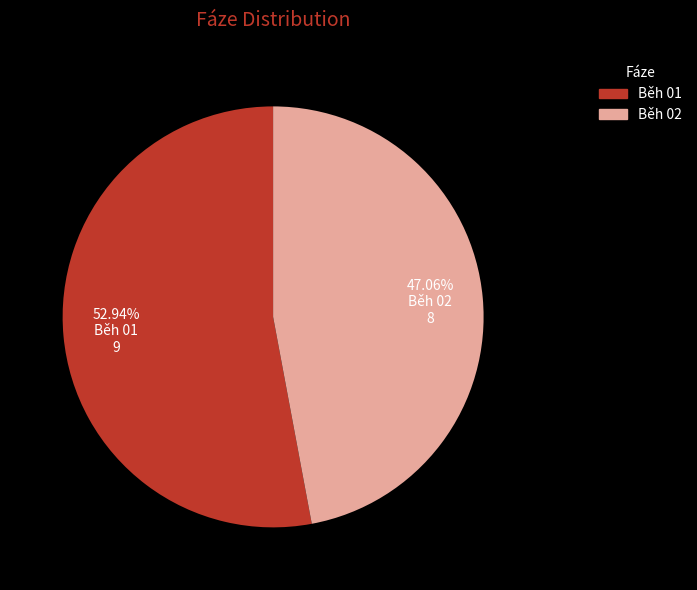

What percentage is the Běh 02 slice, to the nearest percent?

47%